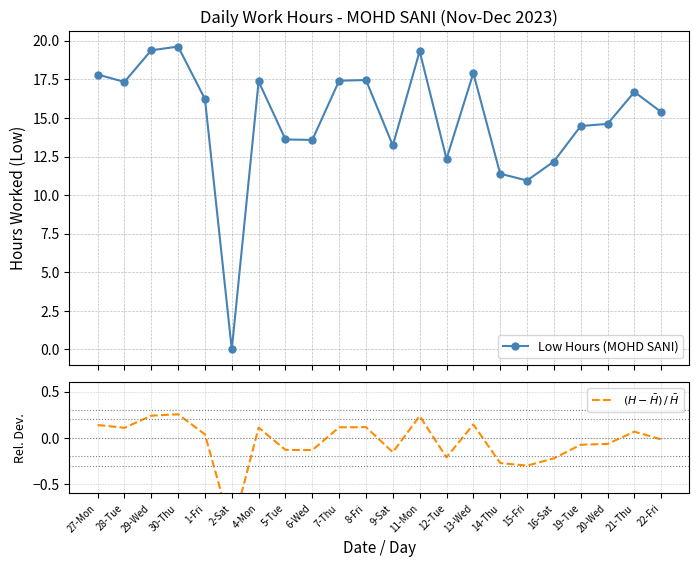

What is the value of the Low Hours (MOHD SANI) point at the 20th from the left?

14.6